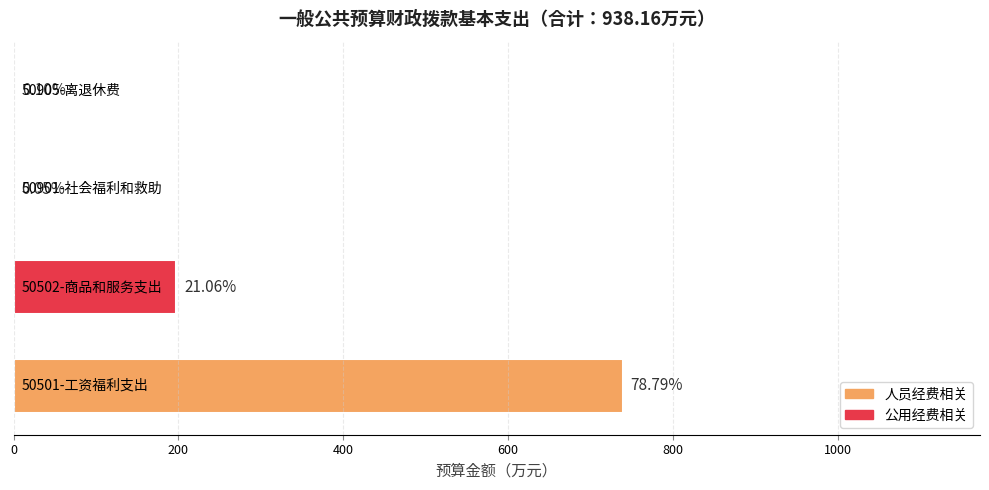

What is the average value?

234.5